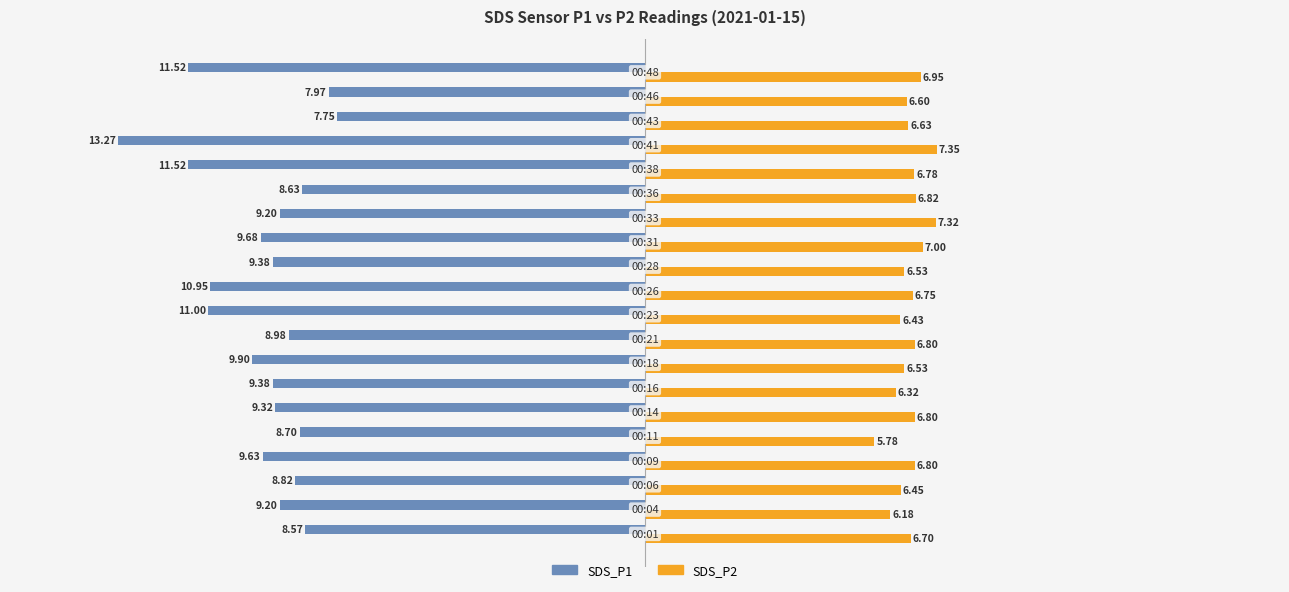

Rank the series by their maximum value, from lowest to highest.

SDS_P1, SDS_P2